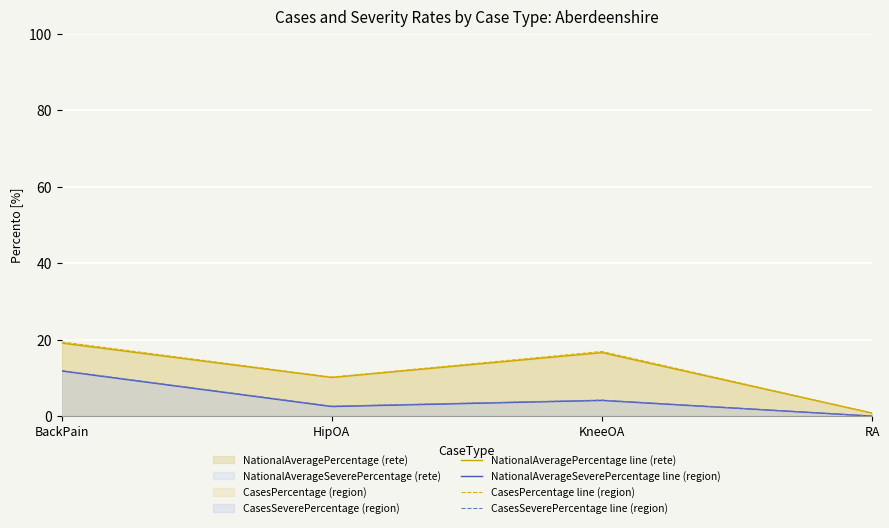

Rank the series by their maximum value, from highest to lowest.

CasesPercentage line (region), NationalAveragePercentage line (rete), CasesSeverePercentage line (region), NationalAverageSeverePercentage line (region)